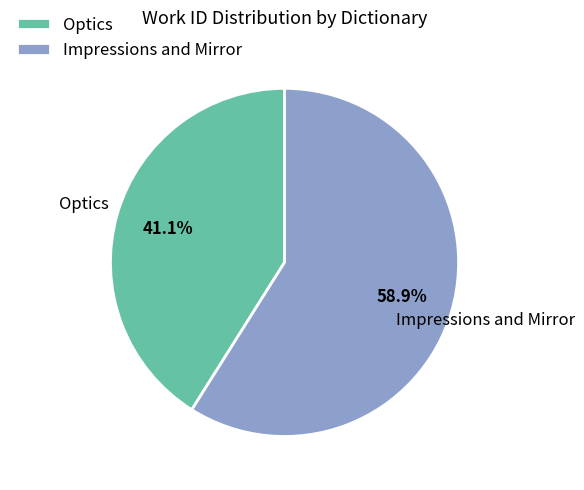

The Optics slice represents 47% of the pie. True or false?

False